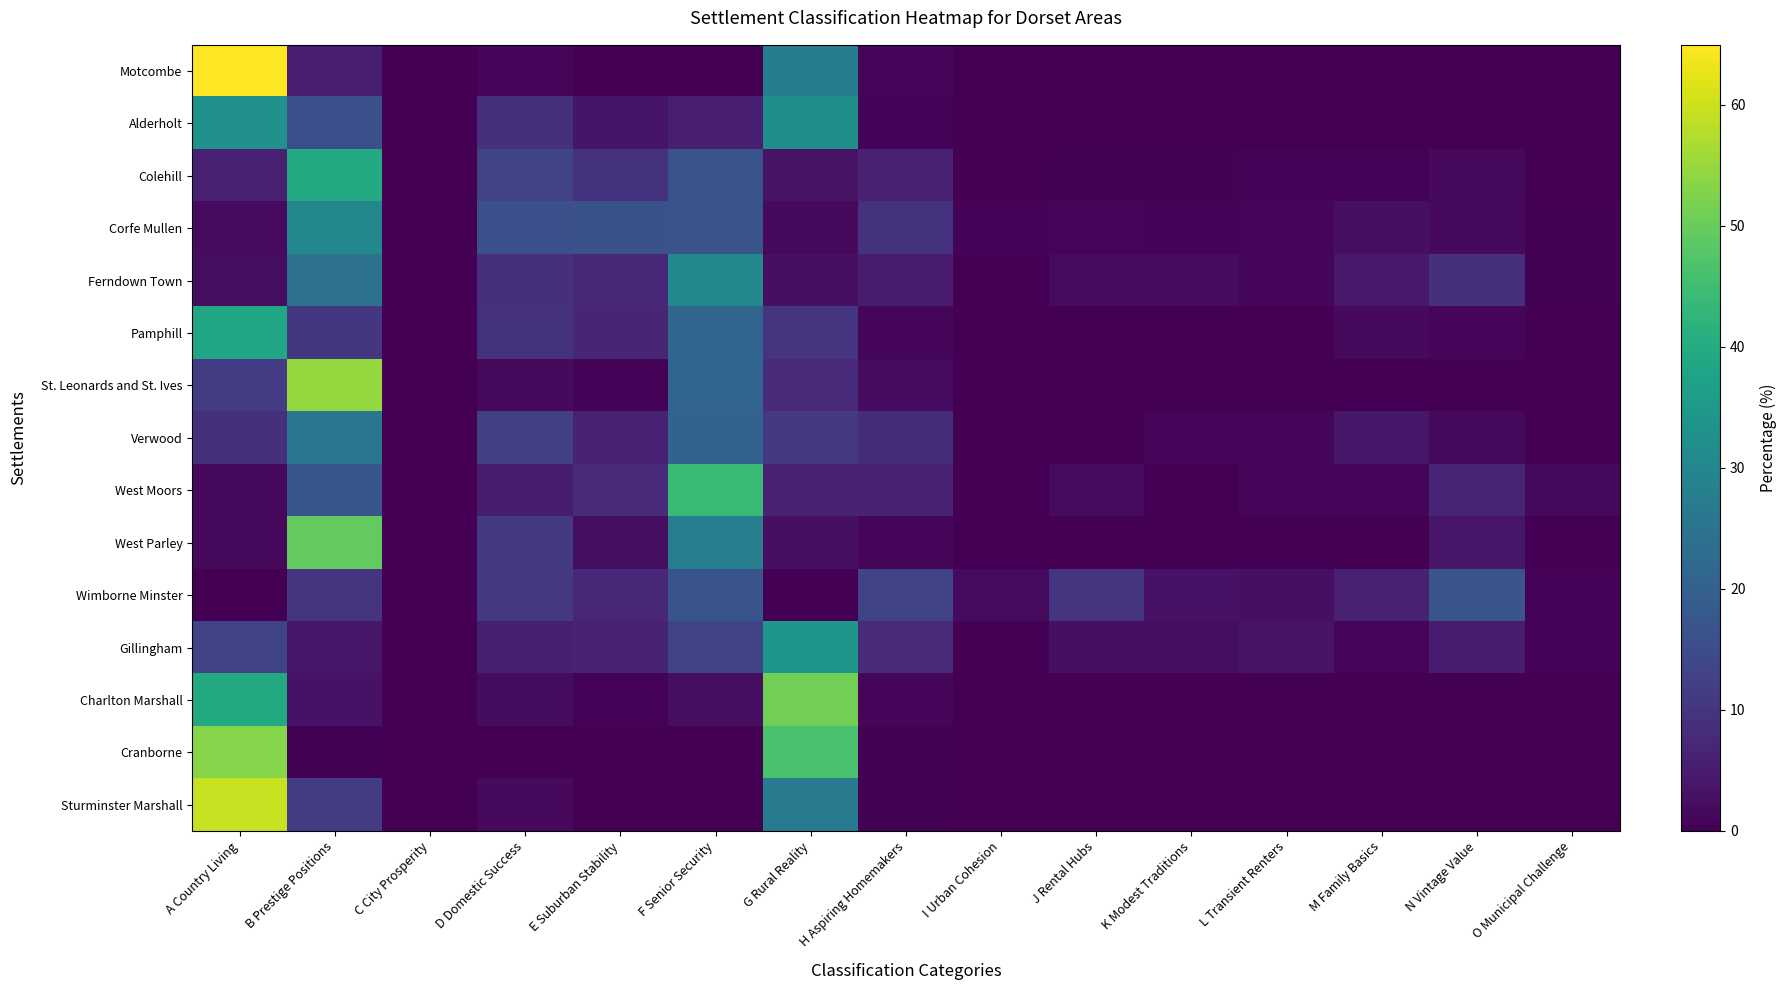

How many series are shown in this chart?

15